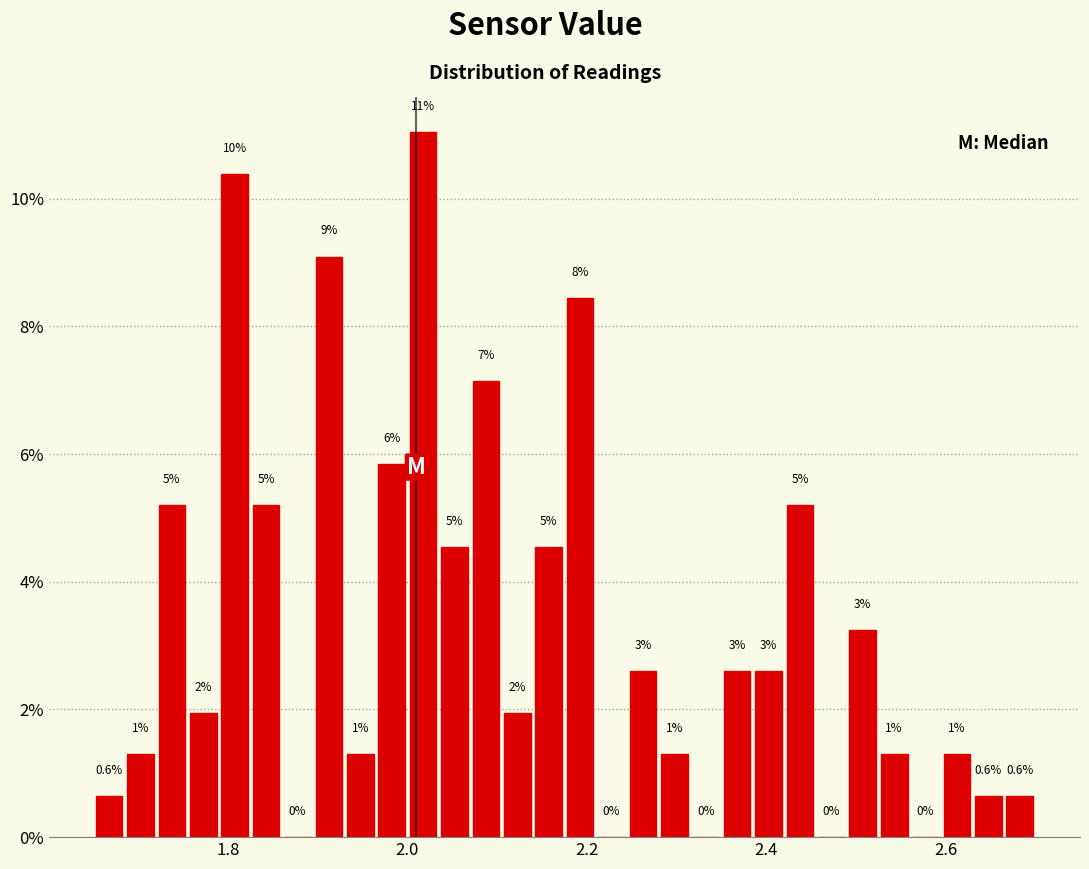

Around what value on the x-axis is the tallest bar? Give the approximate position of its centre, as read against the axis.

2.02